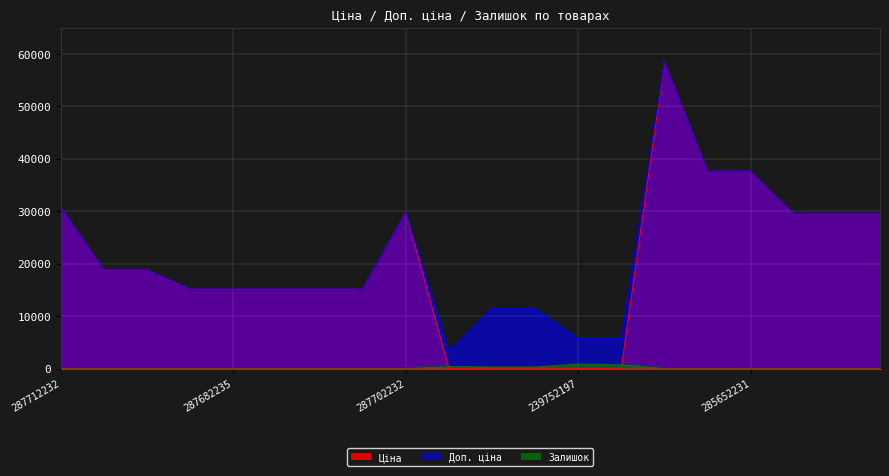

How many lines are shown in the chart?

3